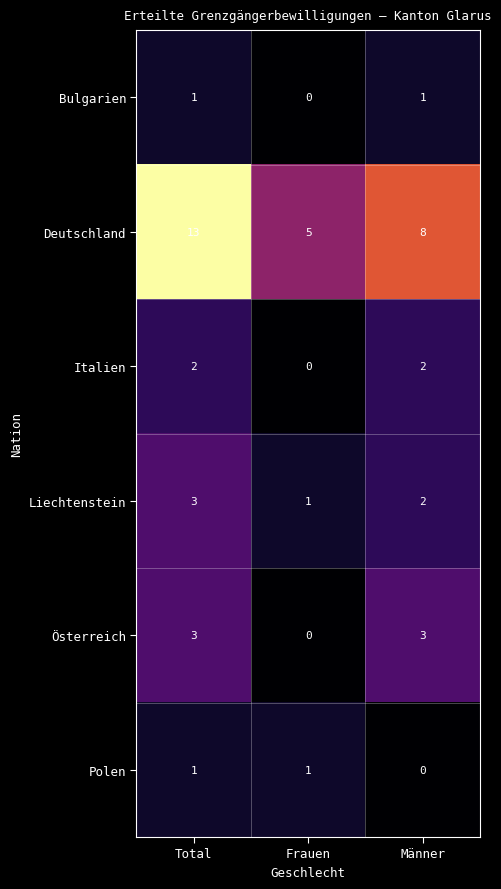

Where does the Liechtenstein series first go above 2?

Total